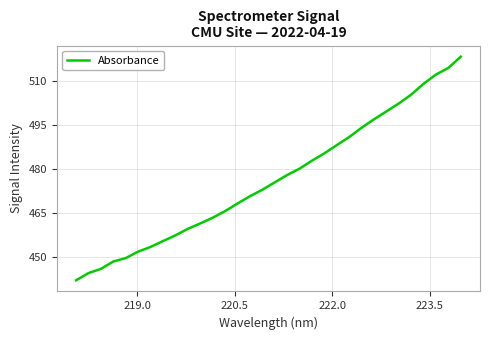

What is the smallest value displayed?

442.0